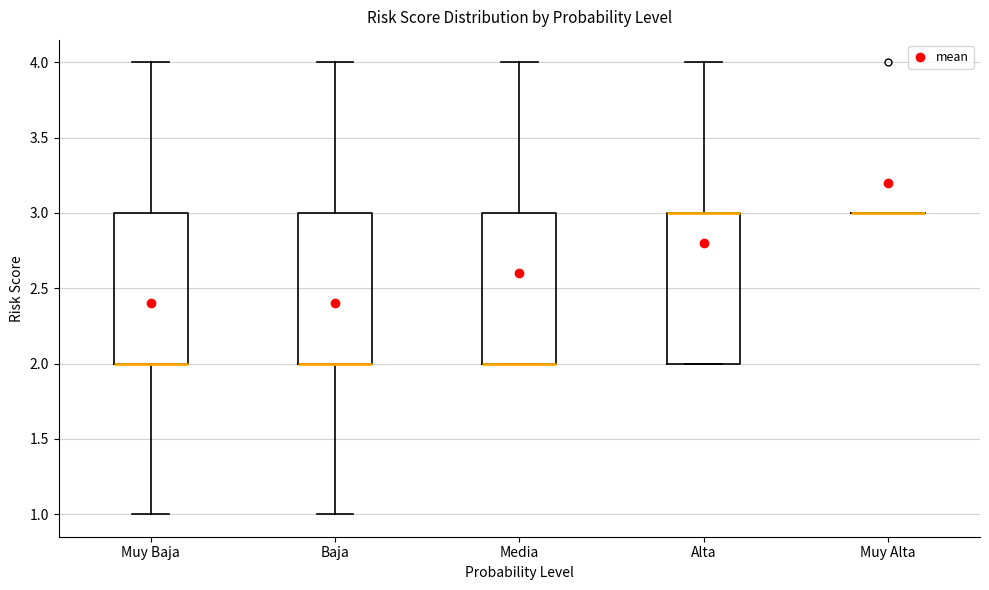

Where is the lower edge of the box for Media on the y-axis? The values are not printed on the chart, so give them approximately, as read against the axis.

2